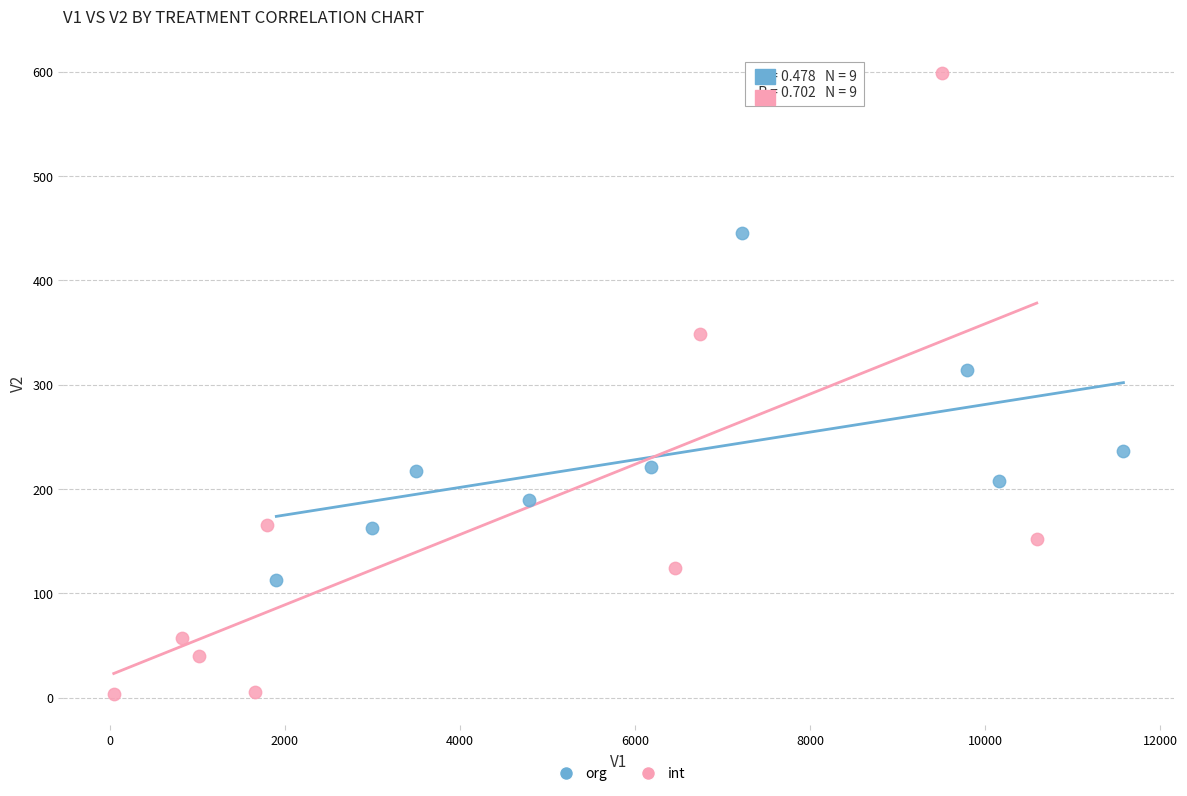

Which series reaches the maximum Y coordinate?

int